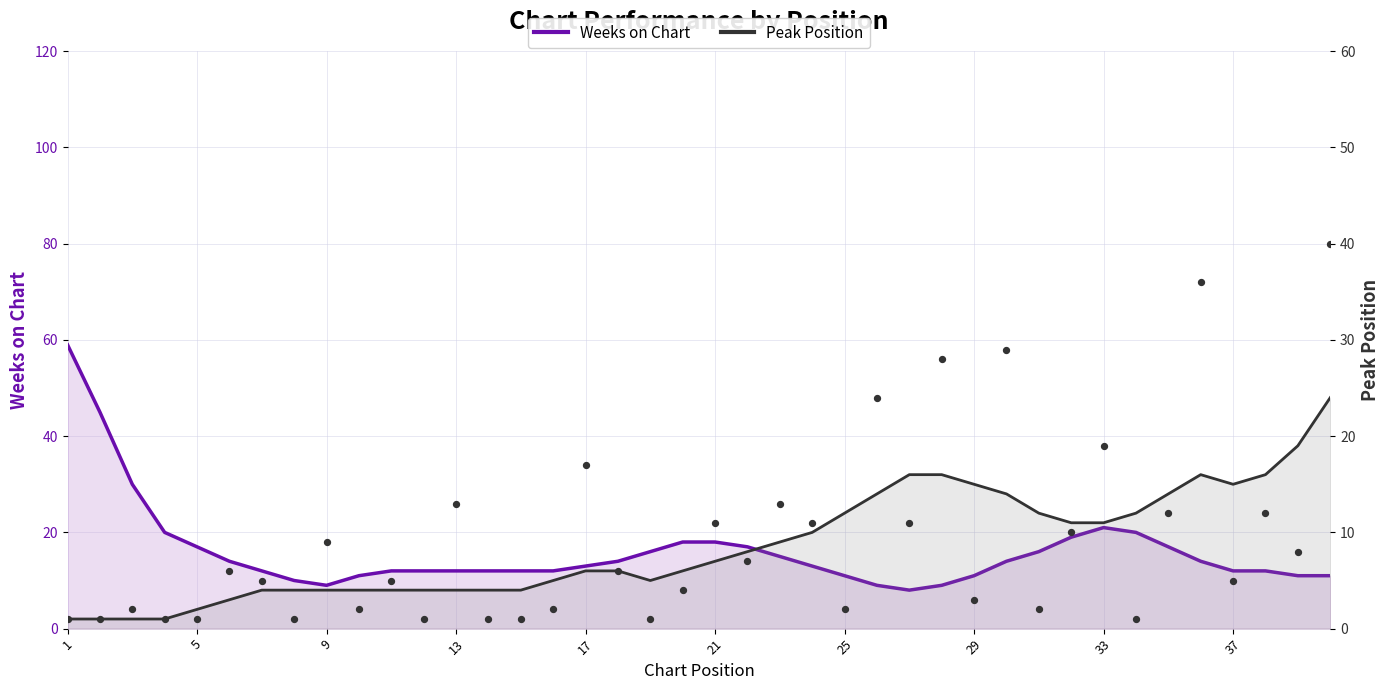

At how many categories does at least one series exceed 27?

3